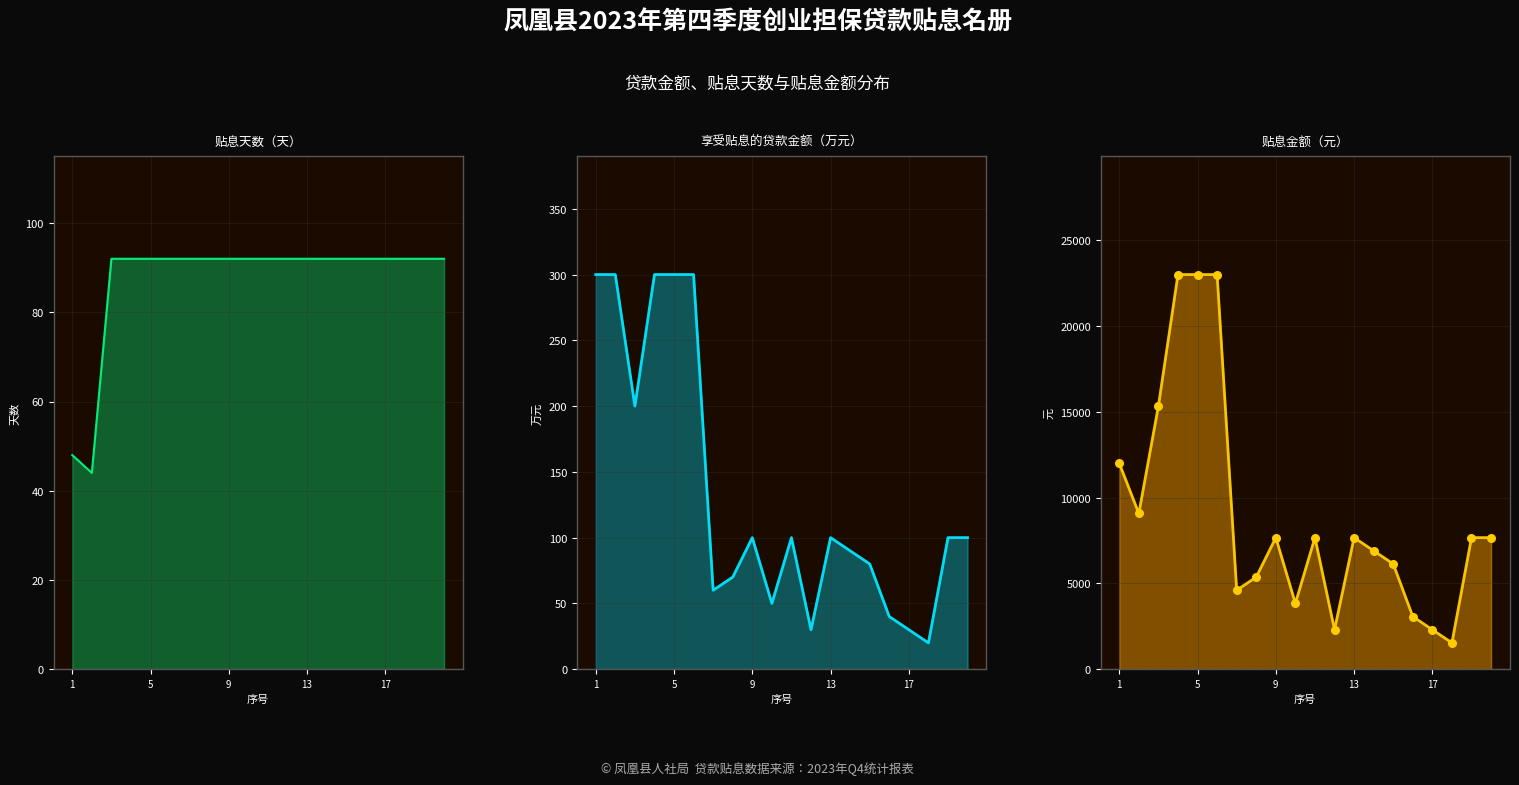

Which series has the widest spread of Y values?

贴息金额（元）